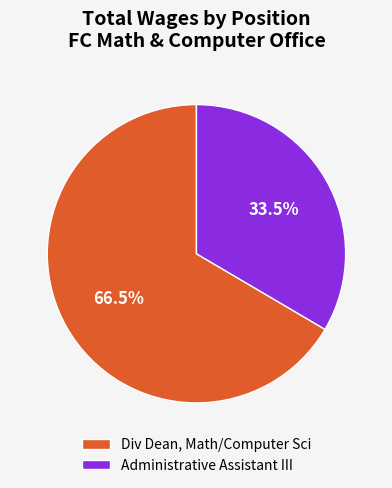

Which category has the biggest portion of the pie?

Div Dean, Math/Computer Sci